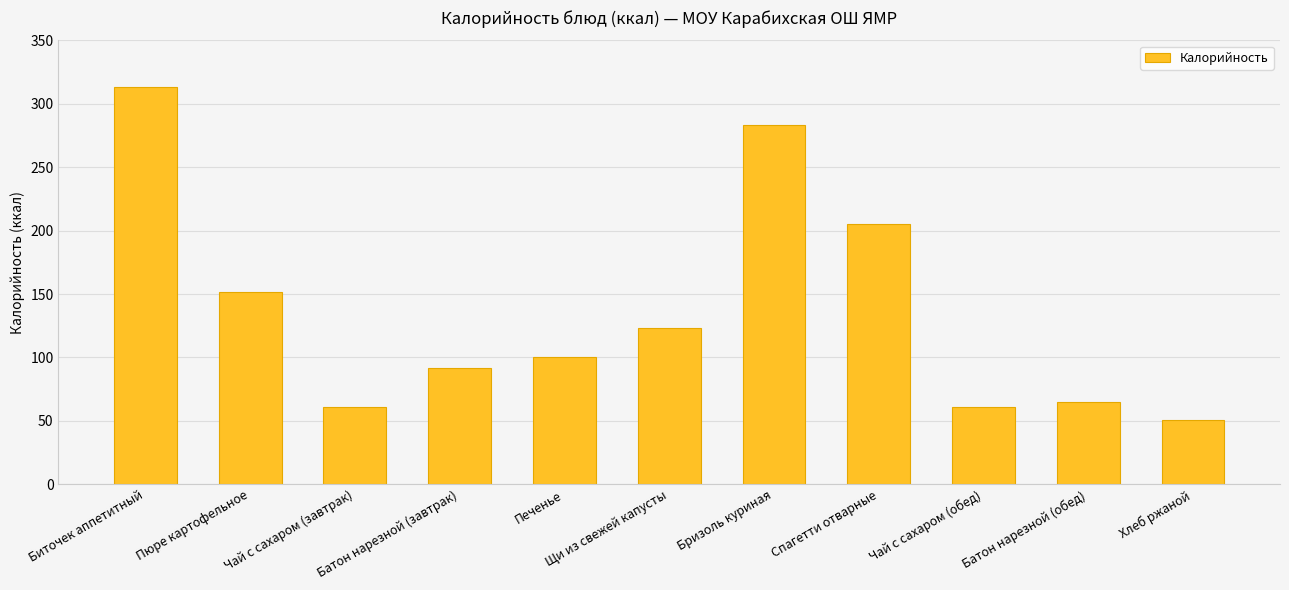

Between Спагетти отварные and Пюре картофельное, which is larger?

Спагетти отварные